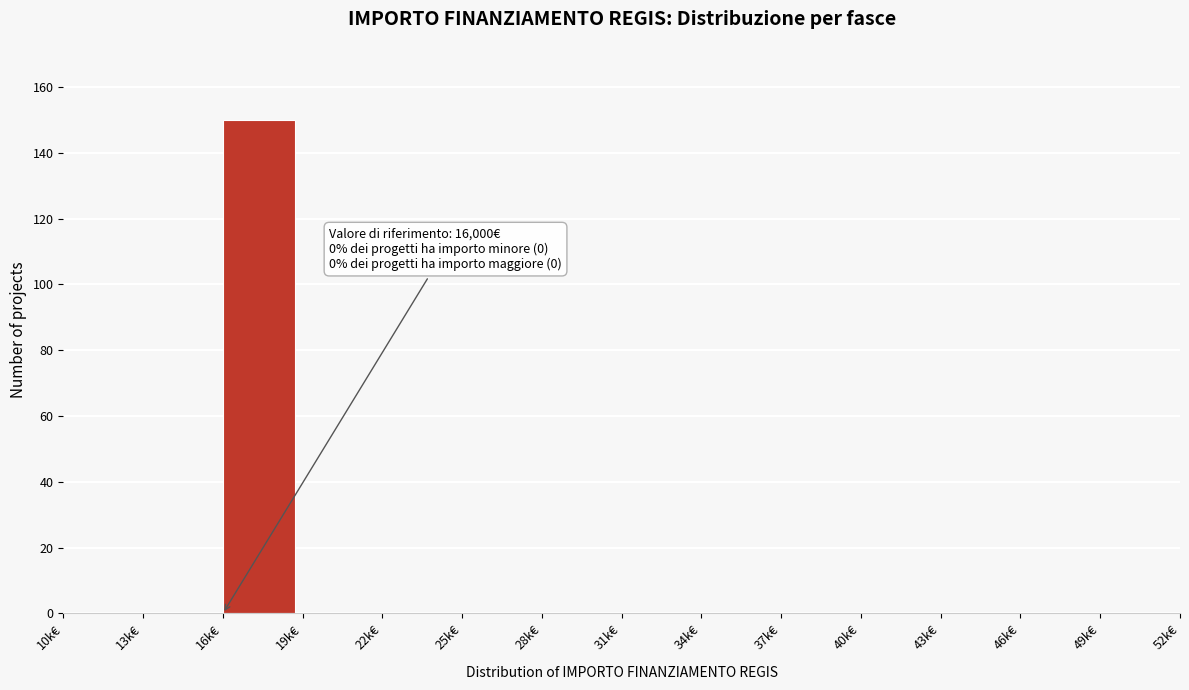

Reading left to right, transcribe all the data shown in this chart.

10k€=0	13k€=0	16k€=150	19k€=0	22k€=0	25k€=0	28k€=0	31k€=0	34k€=0	37k€=0	40k€=0	43k€=0	46k€=0	49k€=0